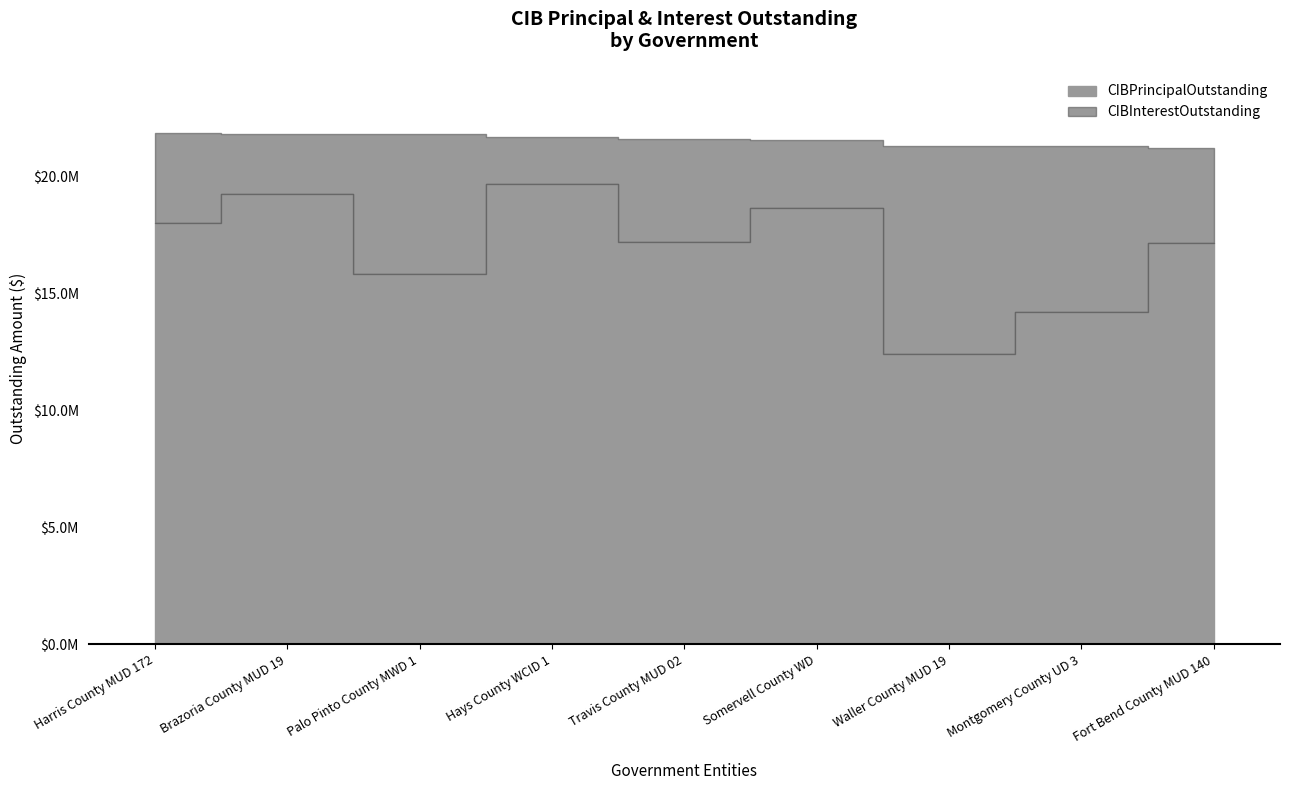

True or false: there are more than 0 points higher than both neighbors.

True